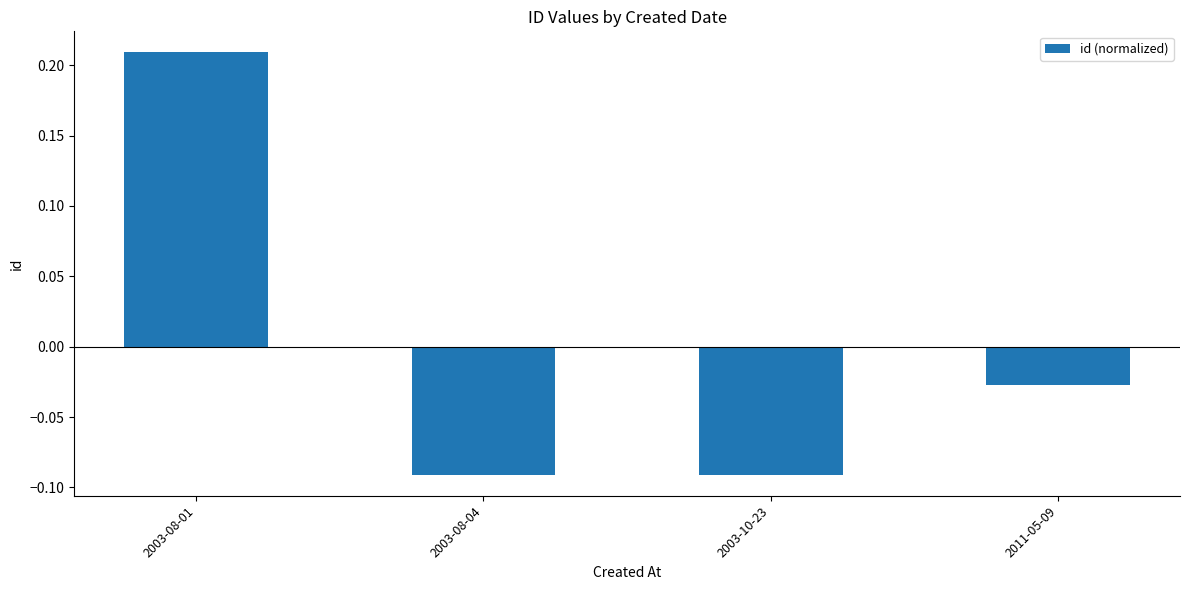

What is the label of the 4th bar from the right?

2003-08-01